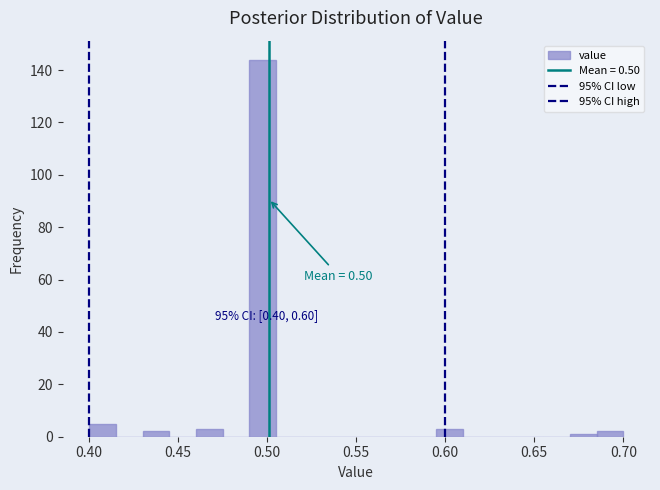

Read against the x-axis, roughly where is the centre of the tallest bar?

0.500